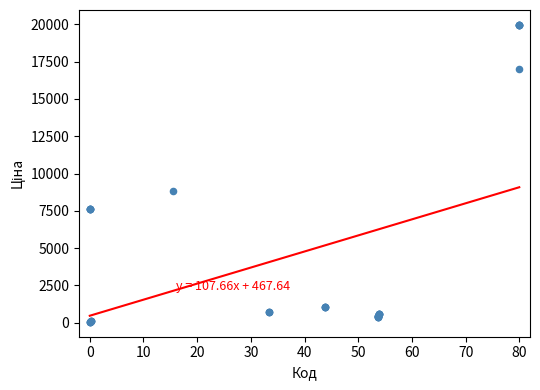

What Y value in the scatter plot is closest to 10010?

8856.7